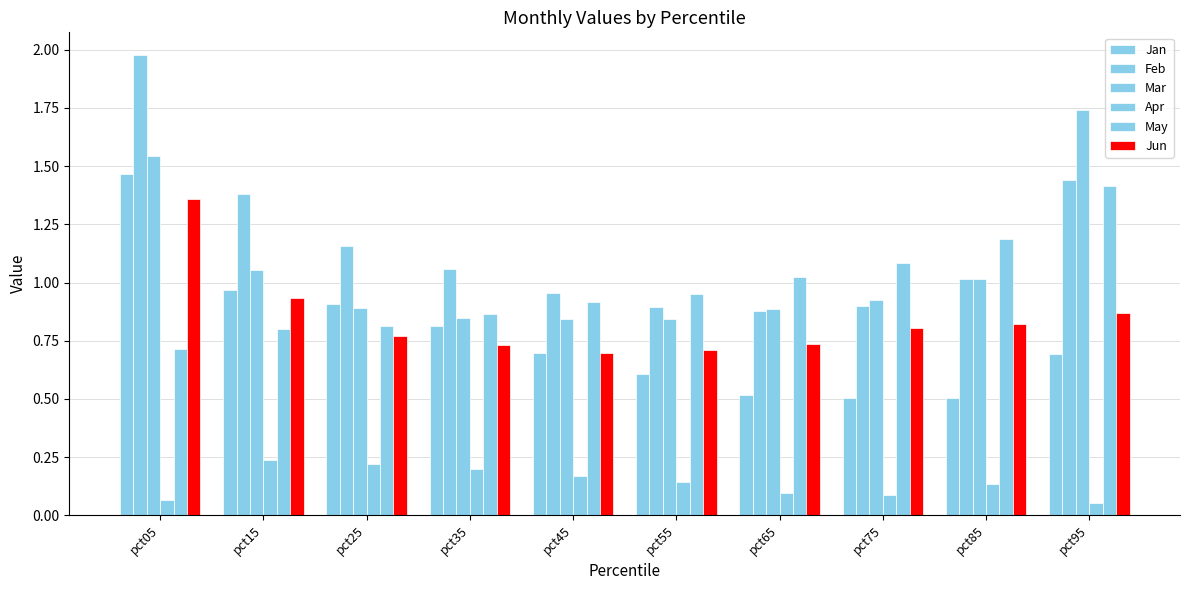

What is the total value across all series at pct15?

5.4